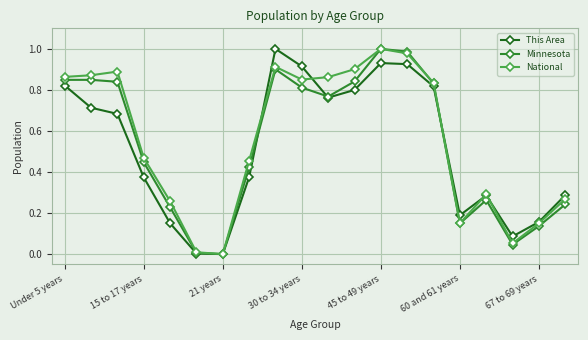

In Minnesota, how many points are higher than both neighbors (excluding endpoints)?

4